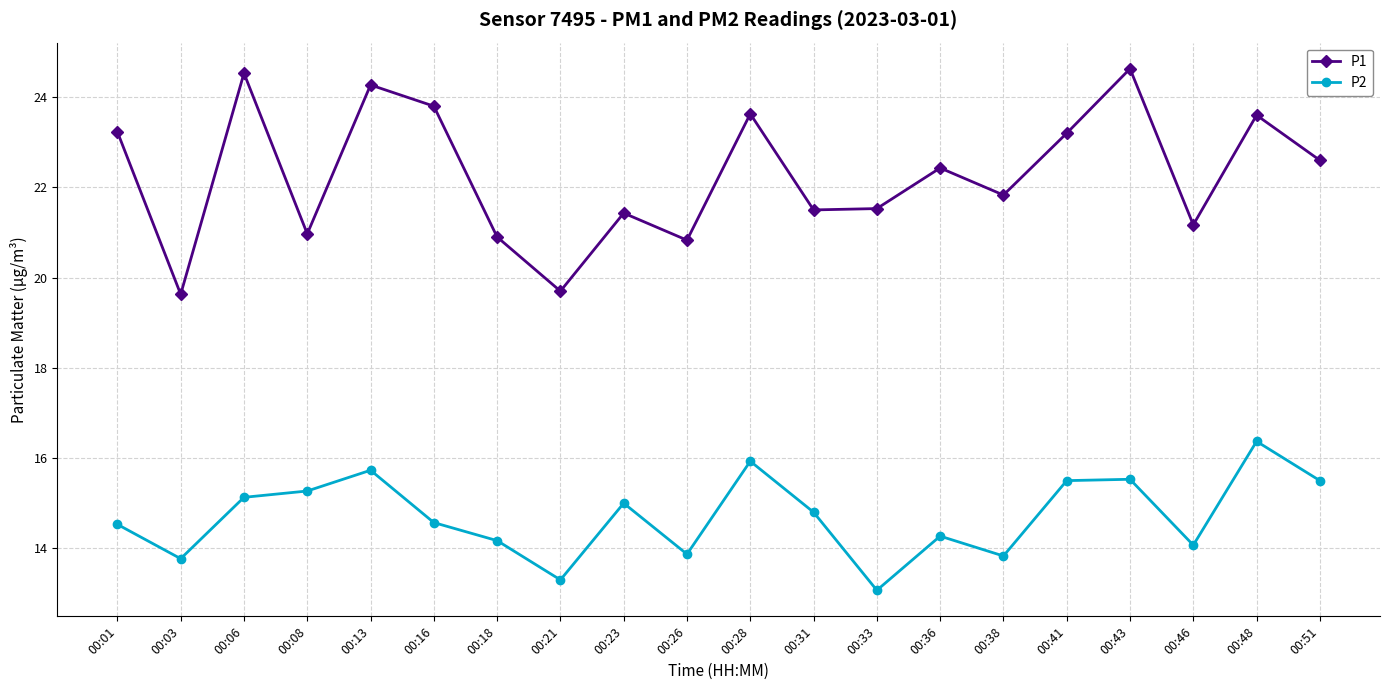

What is the value of the P2 point at the 4th from the left?

15.3